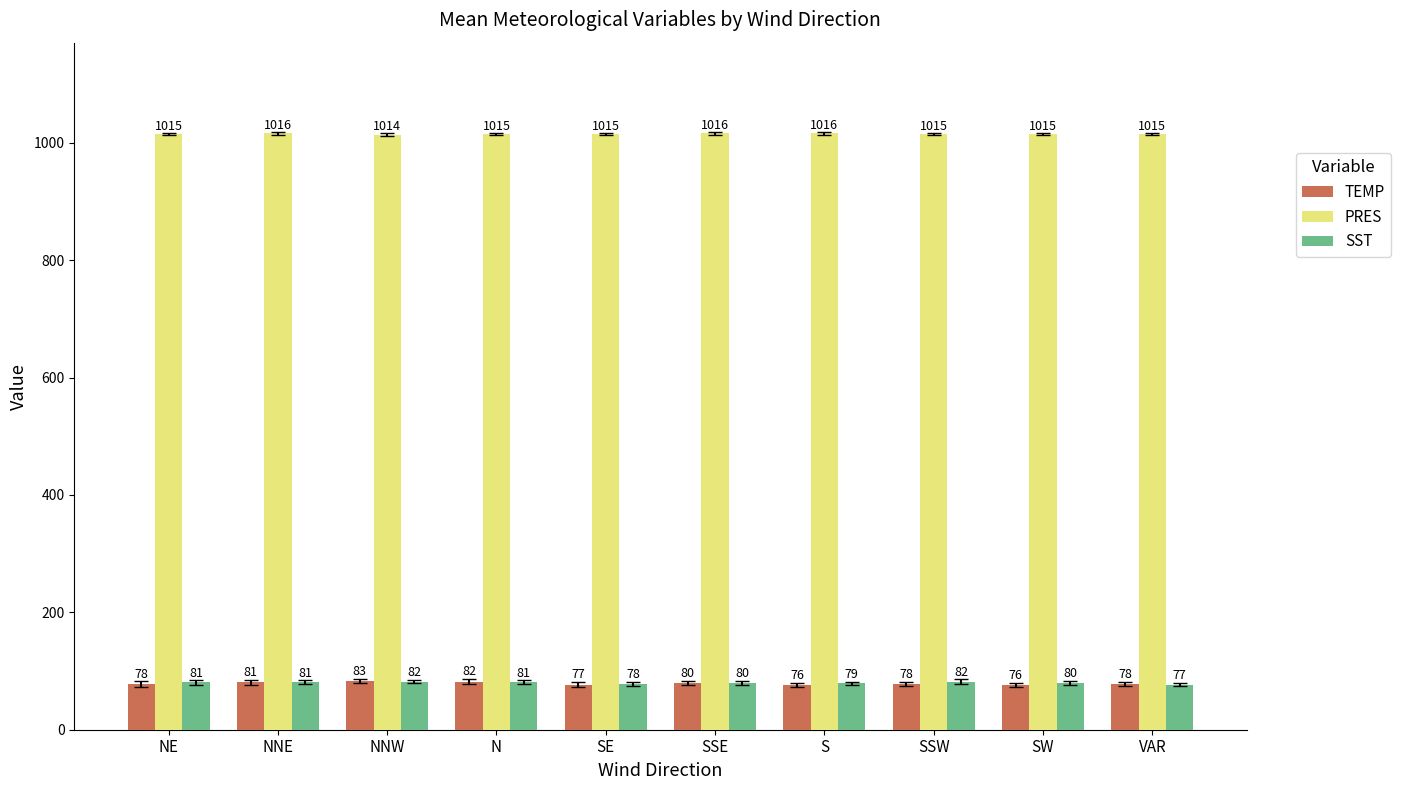

The value of PRES at NNE is 1016. True or false?

True